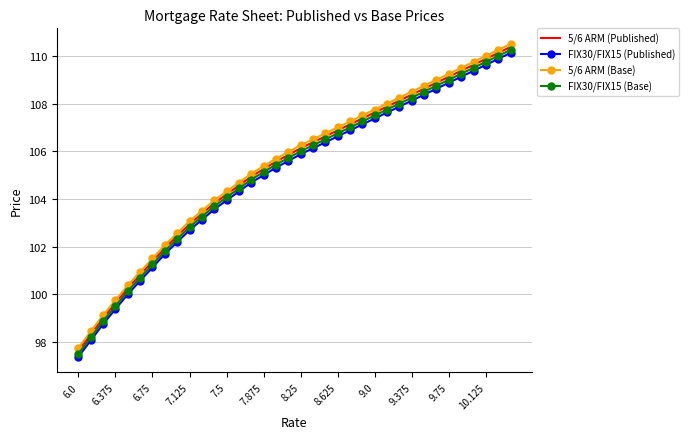

List the series in order of their peak value, highest first.

5/6 ARM (Base), 5/6 ARM (Published), FIX30/FIX15 (Base), FIX30/FIX15 (Published)